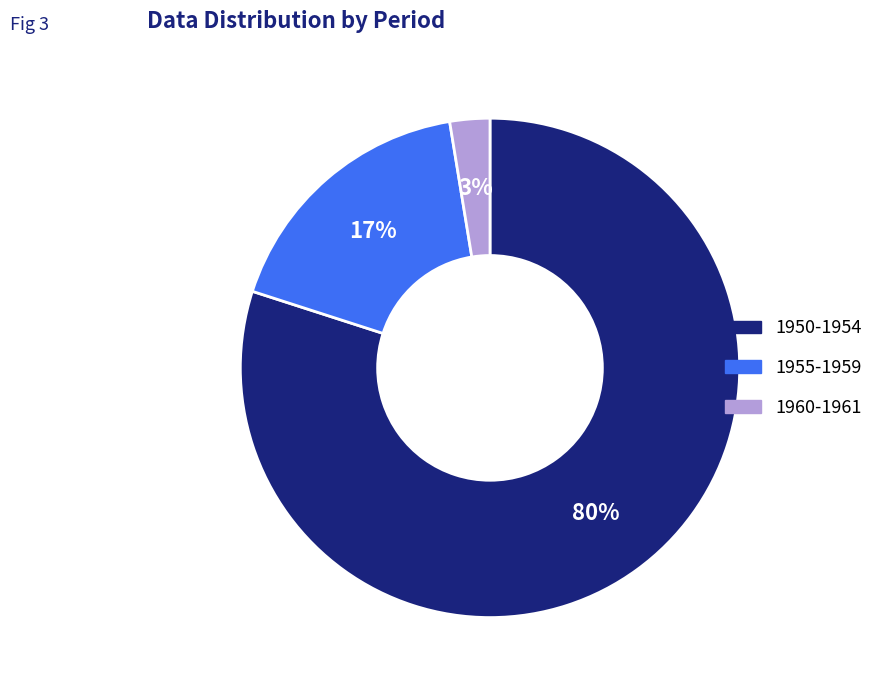

How many slices are in this pie chart?

3